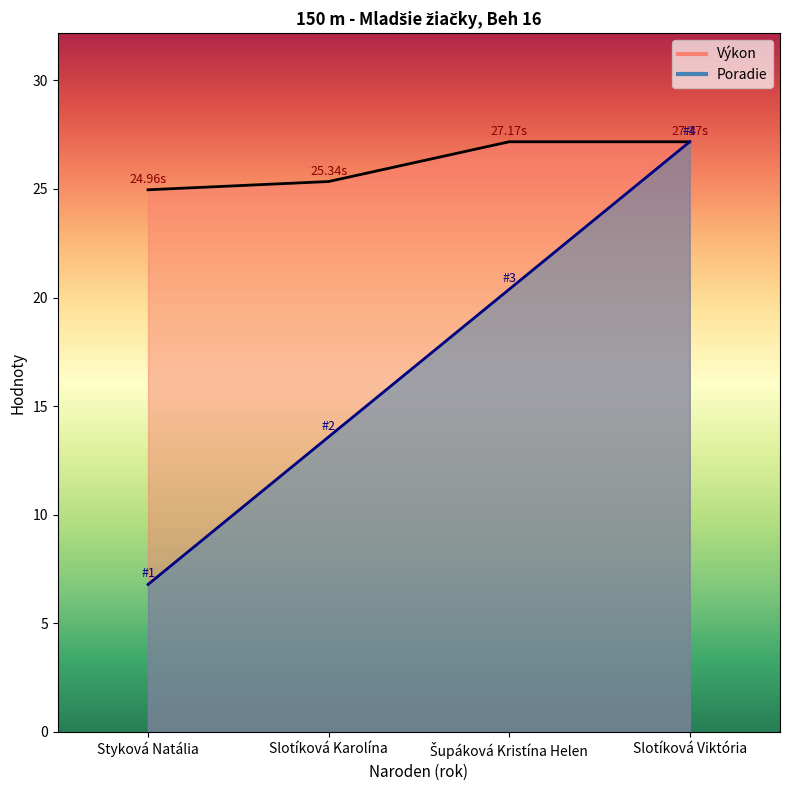

At Slotíková Viktória, list the series in order from smallest to largest.

Poradie, Výkon